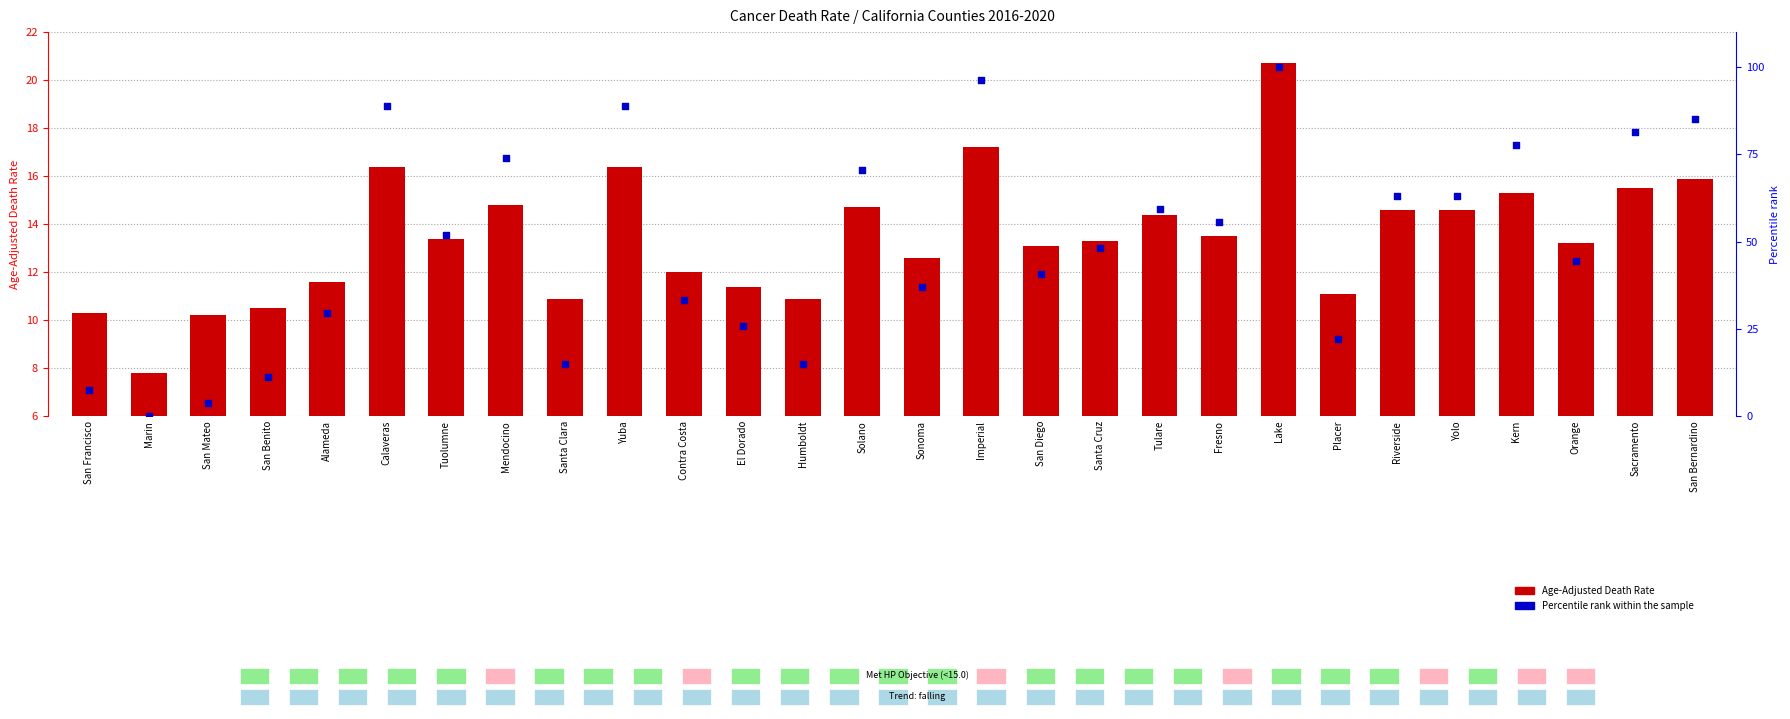

What is the total value across all series at San Diego?

53.8